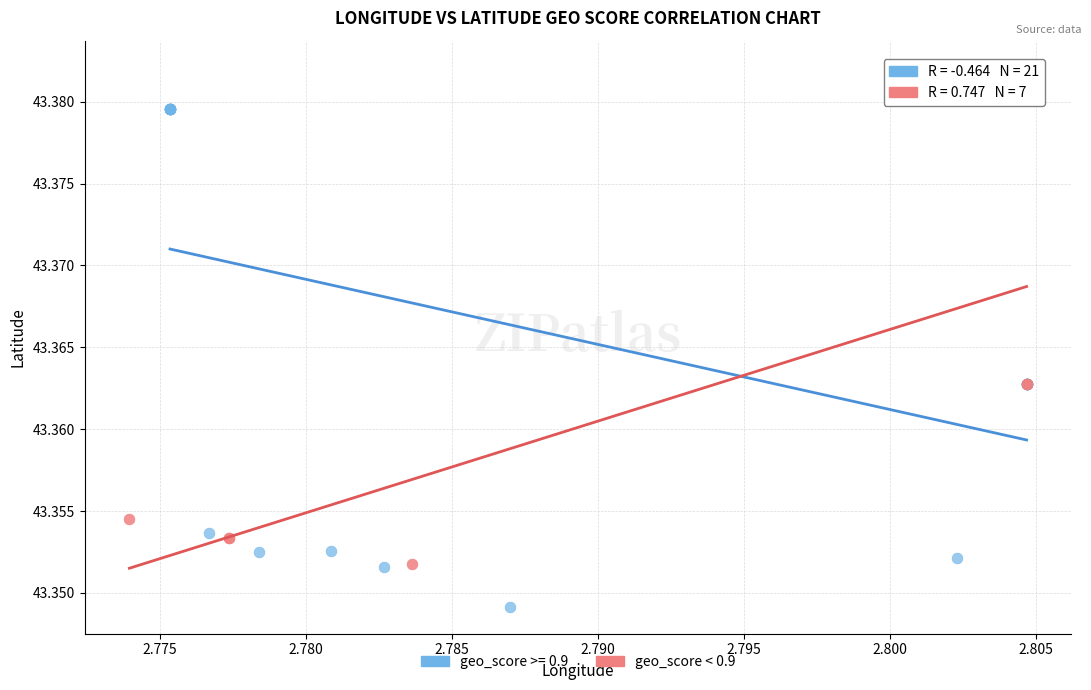

Which series reaches the minimum Y coordinate?

geo_score >= 0.9